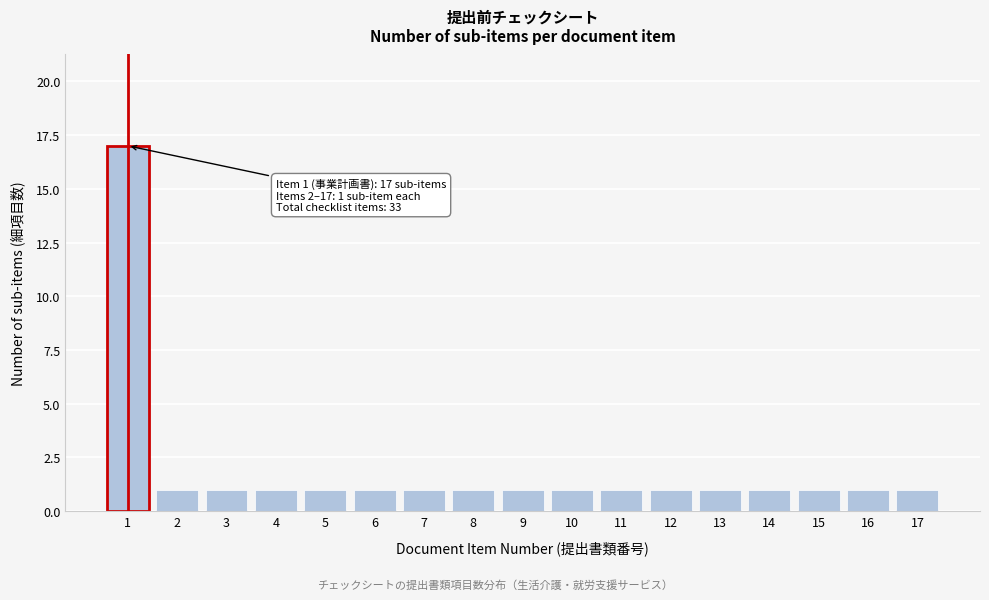

Reading left to right, list all the values displayed in this chart.

17	1	1	1	1	1	1	1	1	1	1	1	1	1	1	1	1